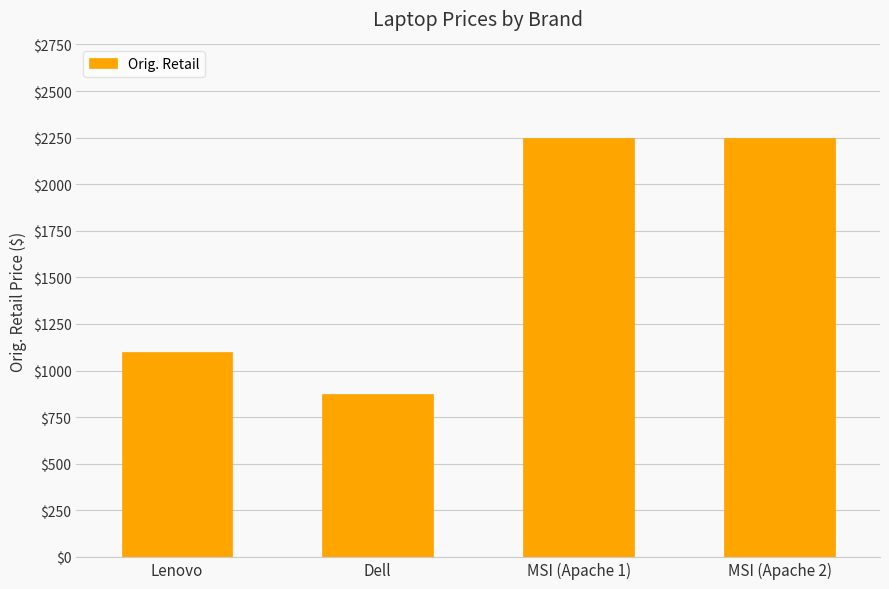

Reading left to right, what are all the values shown in this chart?

1100.0	875.0	2250.0	2250.0